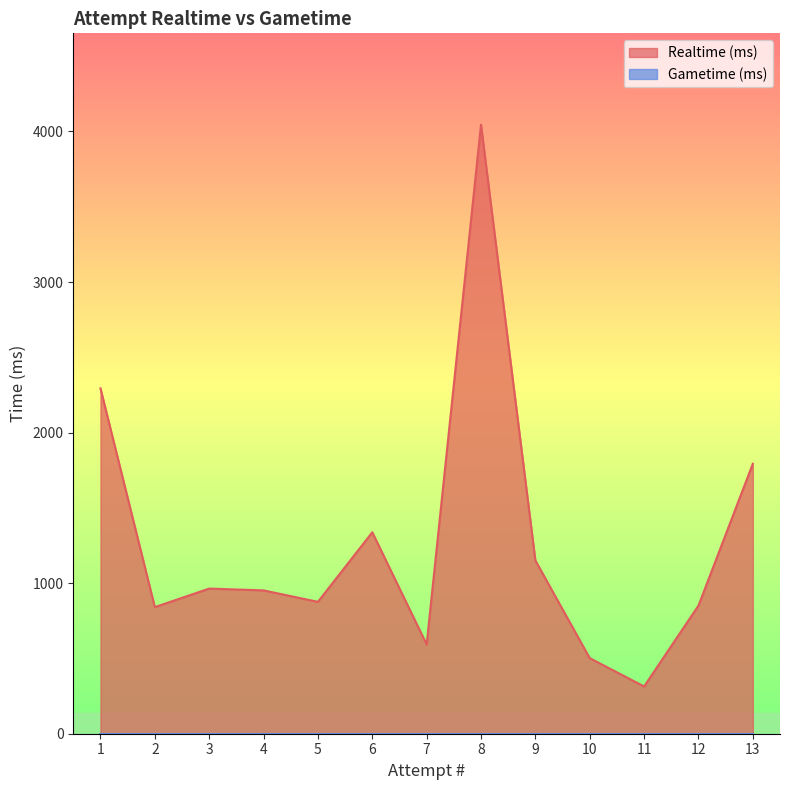

Approximately how many times larger is the value at 3 compared to 7?

1.6